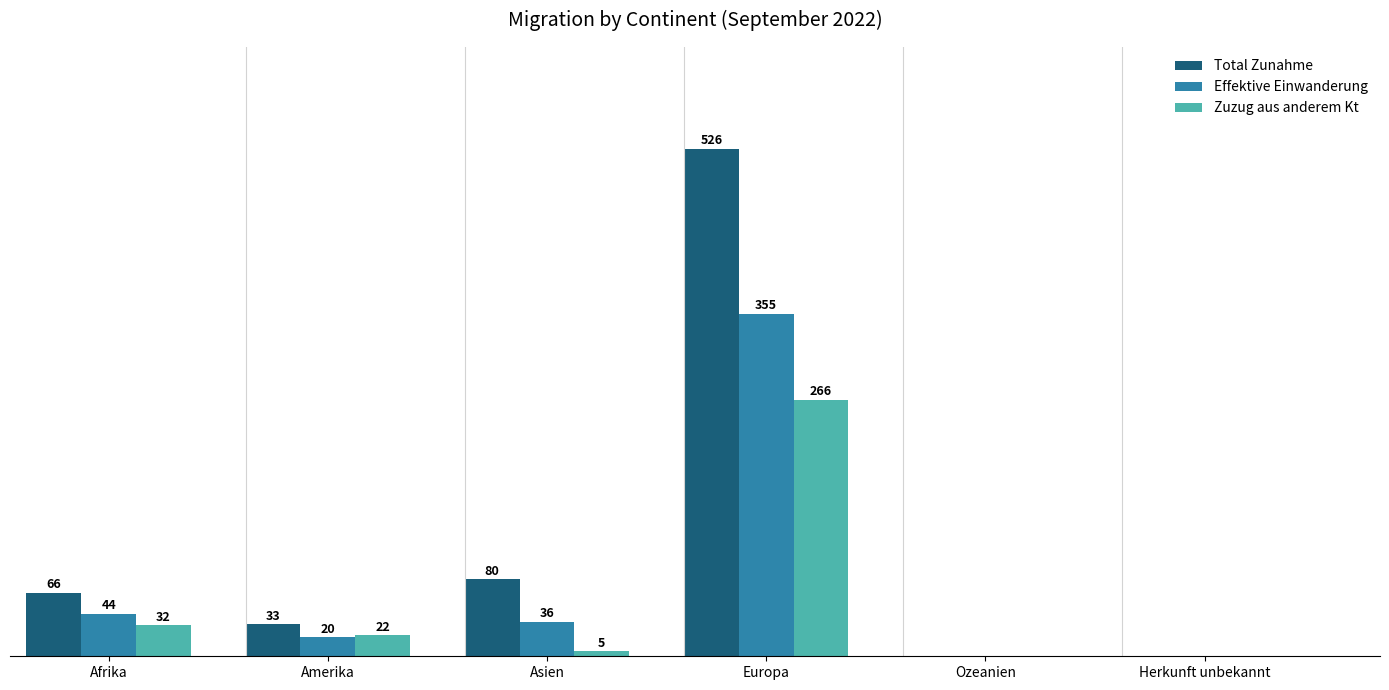

Does the chart contain stacked bars?

No